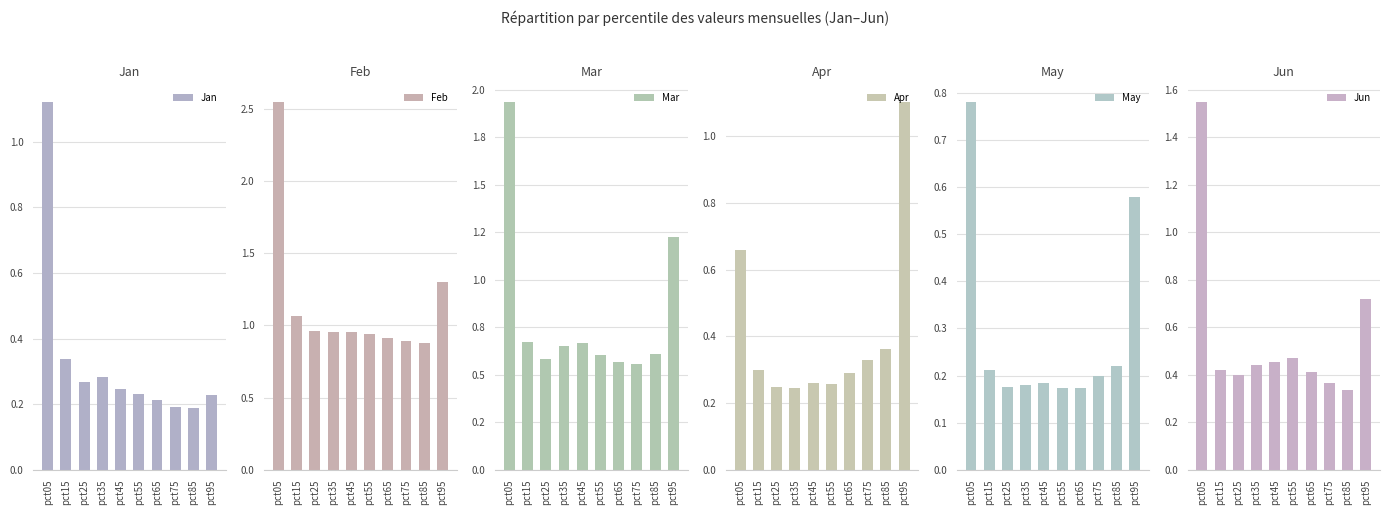

Are the bars horizontal?

No